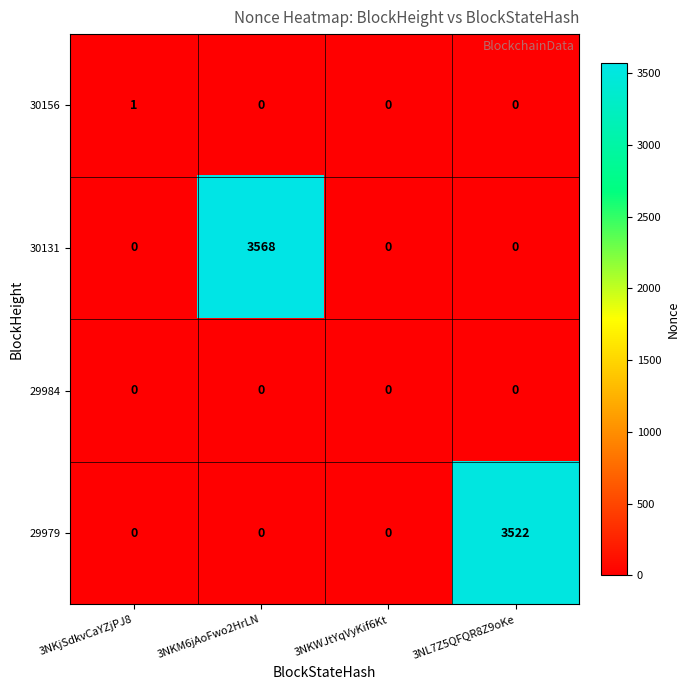

True or false: 30131 has a value of 5126 at 3NKM6jAoFwo2HrLN.

False